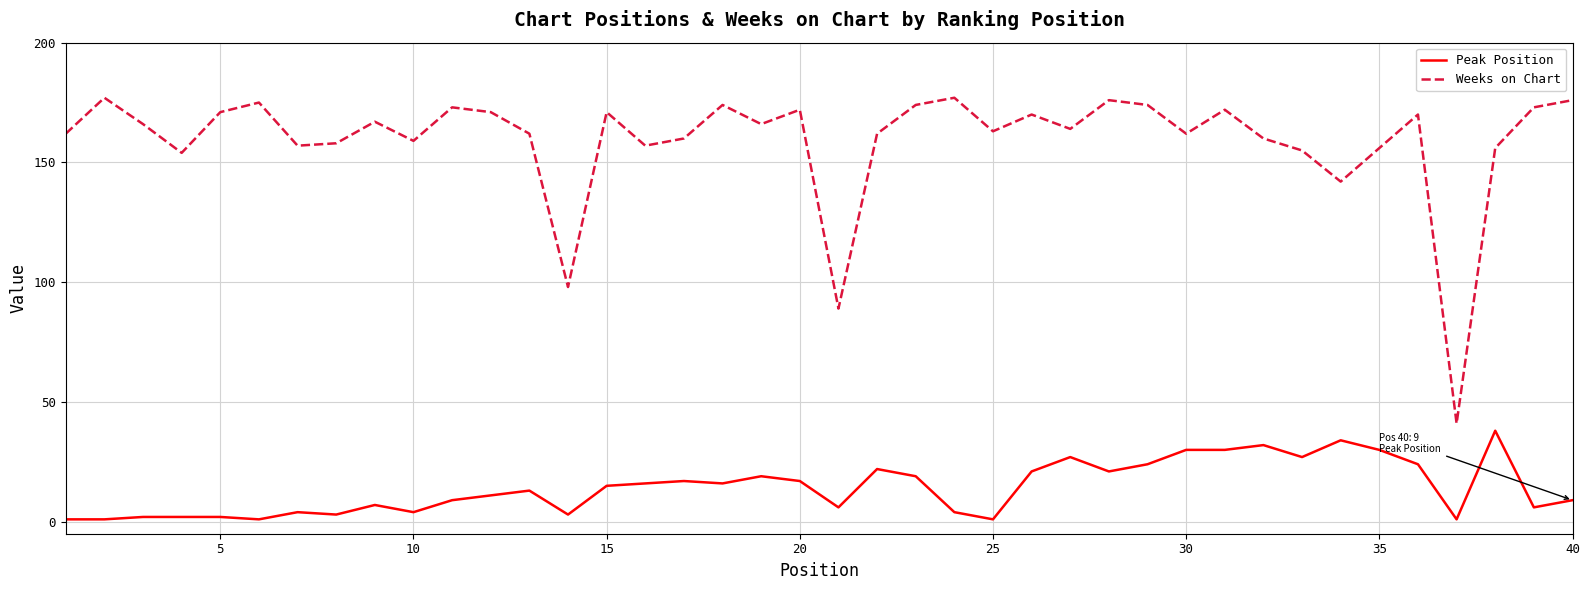

Which series has the widest spread of values?

Weeks on Chart